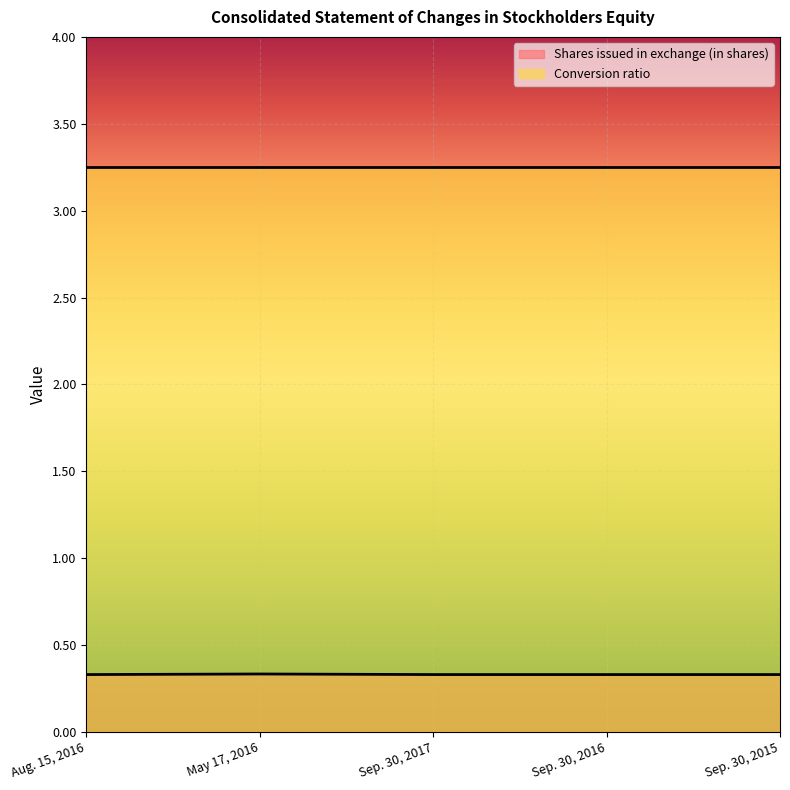

Where is the first local maximum?

May 17, 2016